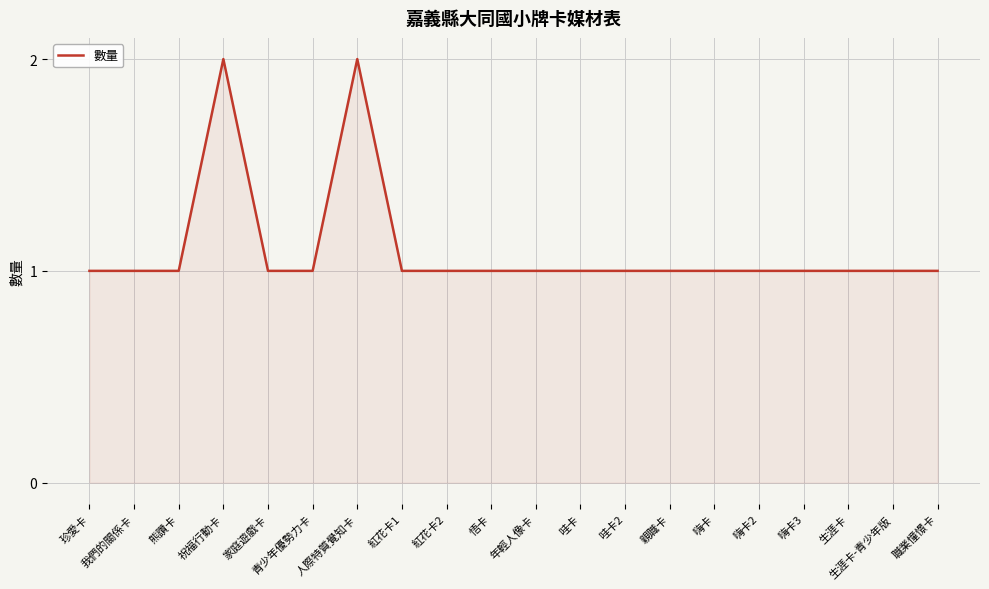

True or false: the data has more than 0 interior local peaks.

True